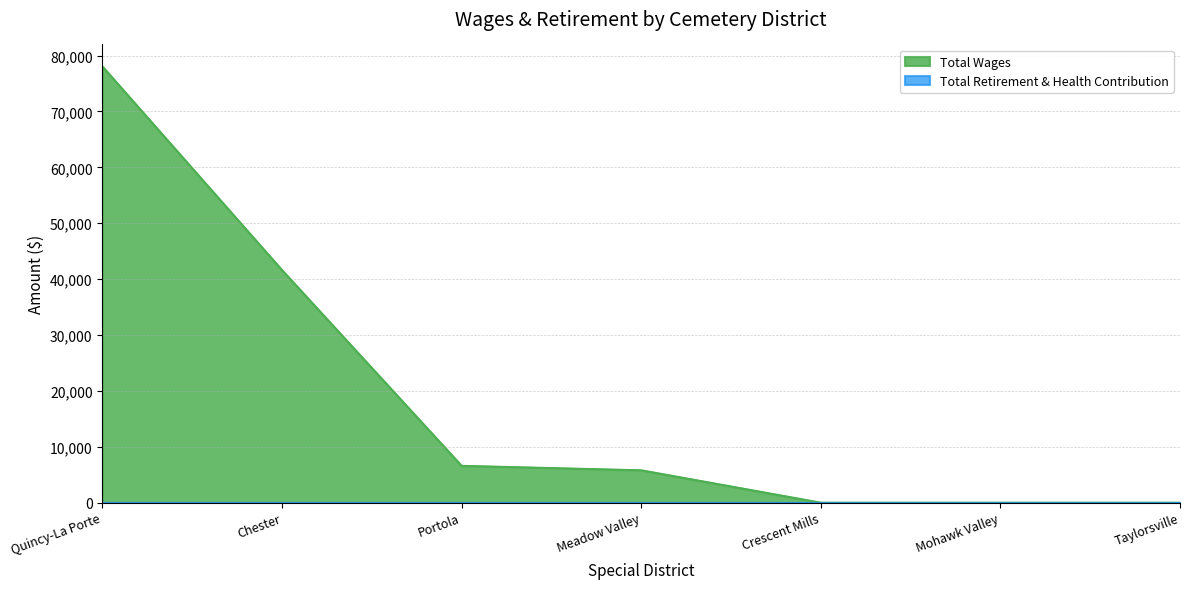

How many lines are shown in the chart?

2